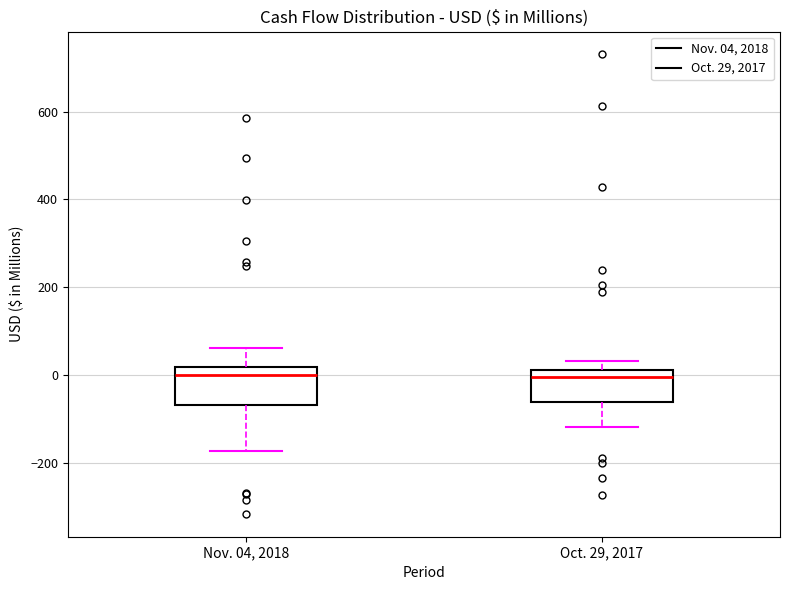

Reading left to right, read every box against the y-axis: the position of its median line, the range the box covers, and the ends of its whiskers. The values are not printed on the chart, so give them approximately, as read against the axis.

Nov. 04, 2018: median 0, box -60 to 20, whiskers -180 to 60
Oct. 29, 2017: median 0, box -60 to 20, whiskers -120 to 40